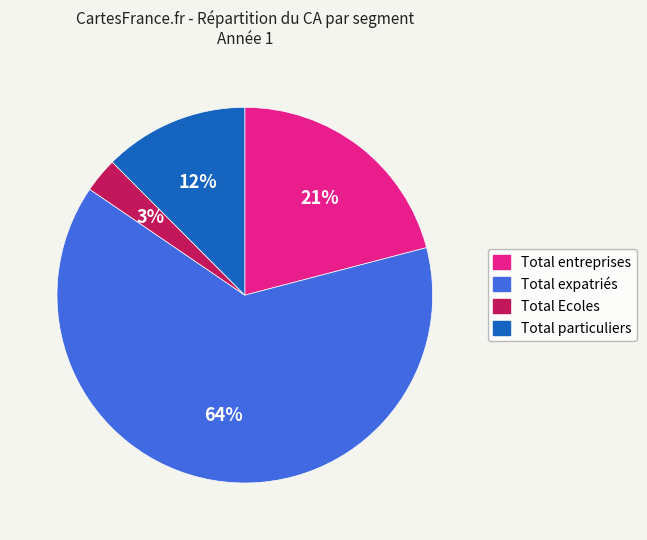

Is there any slice that represents more than half of the pie?

Yes